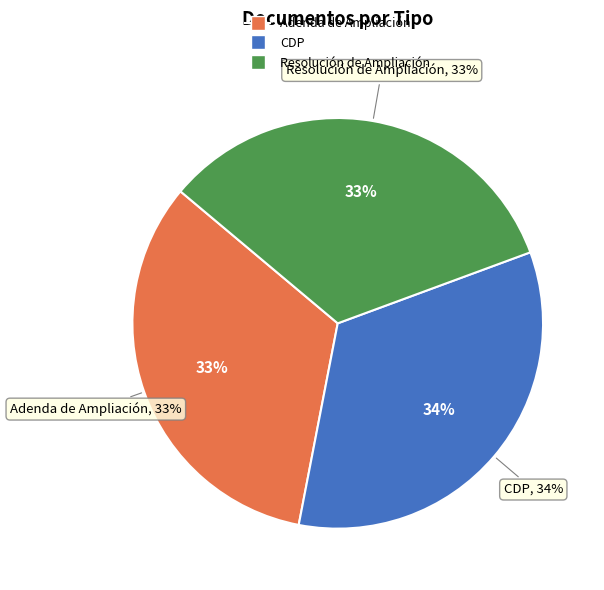

Is there a majority slice in this chart?

No